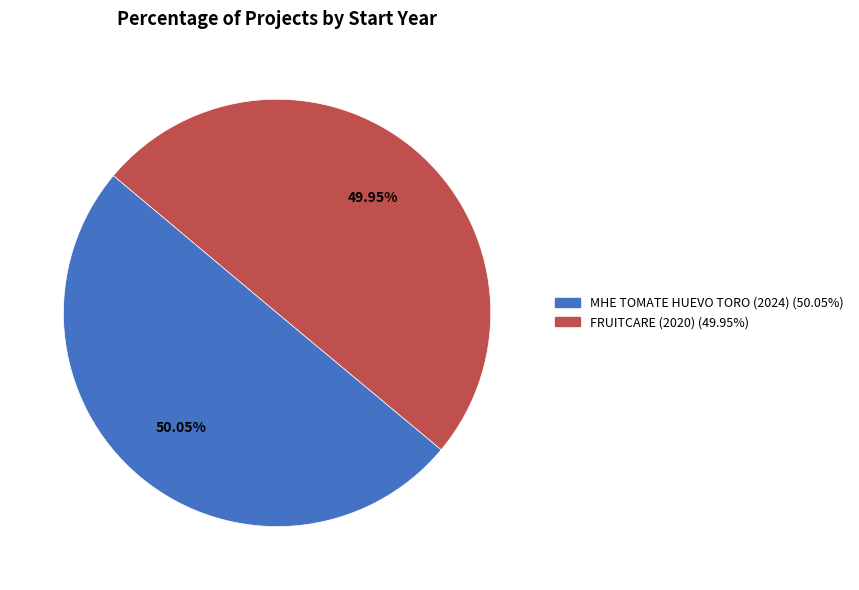

To the nearest percent, what is the combined percentage of FRUITCARE (2020) and MHE TOMATE HUEVO TORO (2024)?

100%